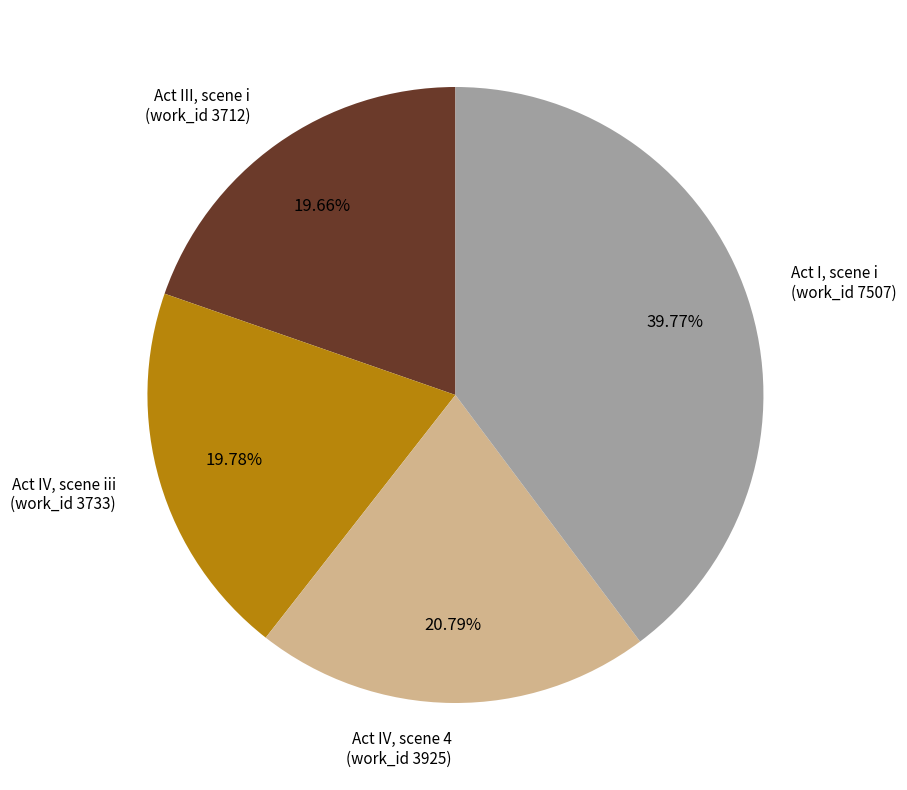

Is there a majority slice in this chart?

No